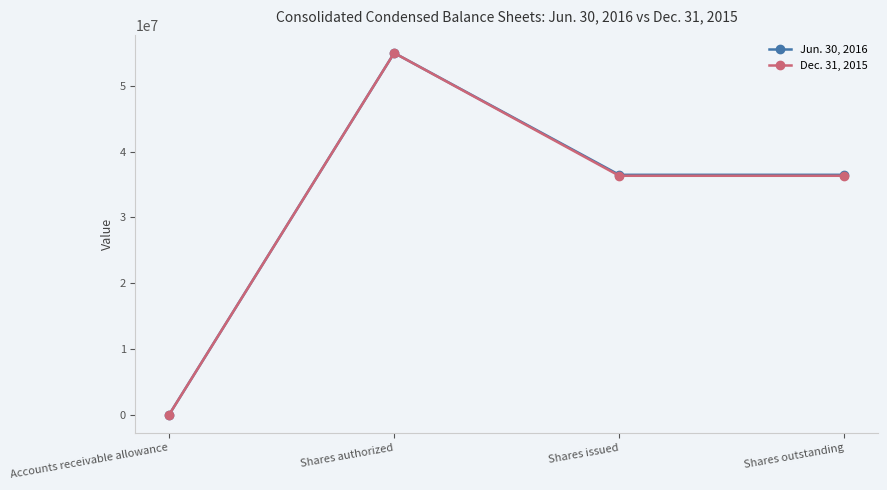

Reading left to right, what are all the values shown in this chart?

Jun. 30, 2016: 1582	55000000	36469431	36469431
Dec. 31, 2015: 955	55000000	36321775	36321775